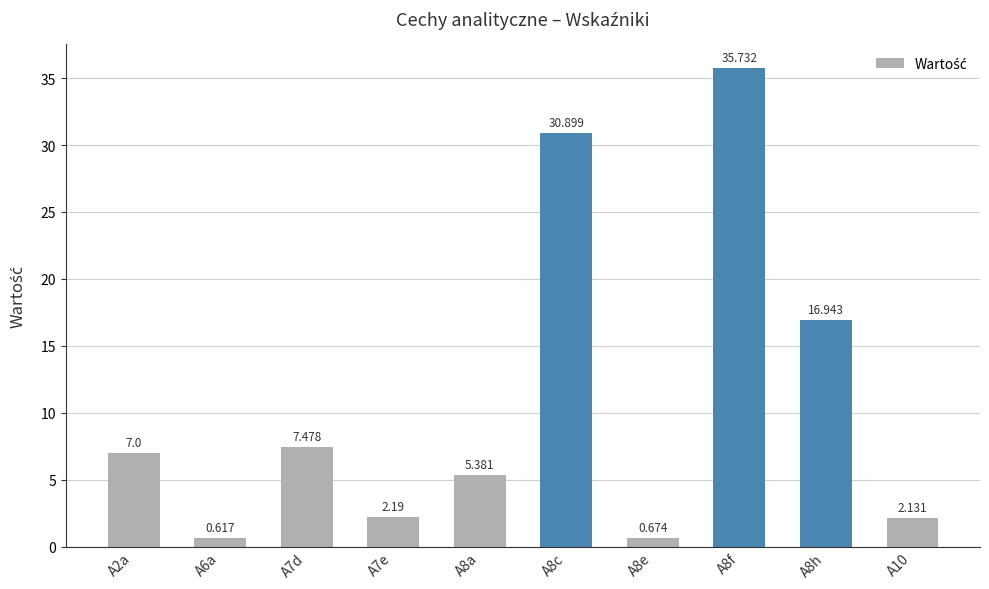

How many series are shown in this chart?

1